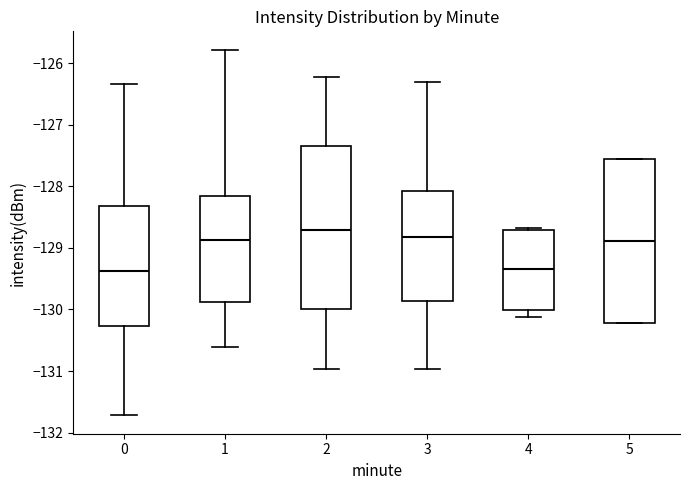

Which box's median line is the highest?

2